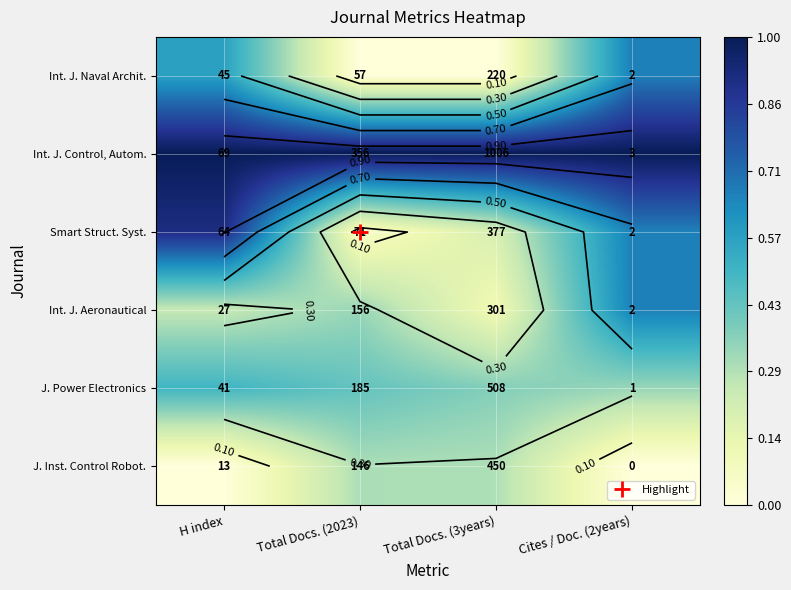

List the series in order of their peak value, lowest first.

J. Inst. Control Robot., J. Power Electronics, Int. J. Naval Archit., Int. J. Aeronautical, Smart Struct. Syst., Int. J. Control, Autom.